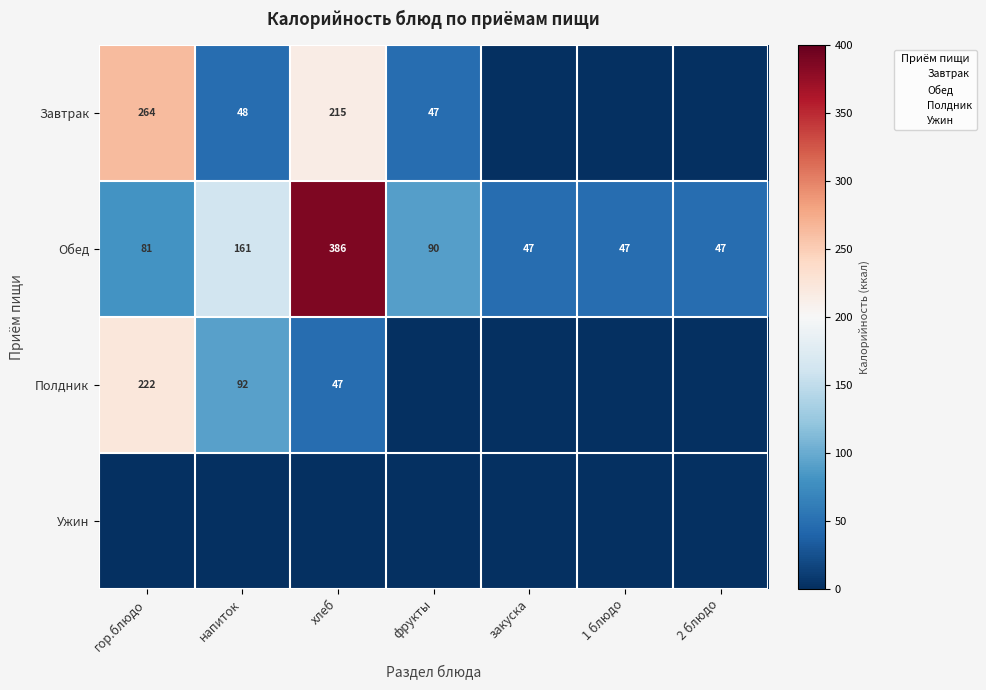

At which category does the chart reach its peak across all series?

хлеб